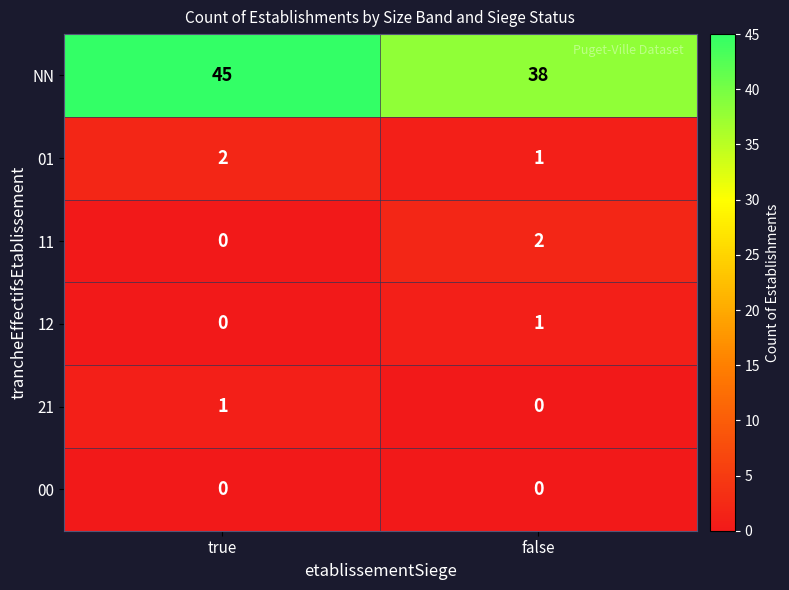

How many distinct data groups are displayed?

6